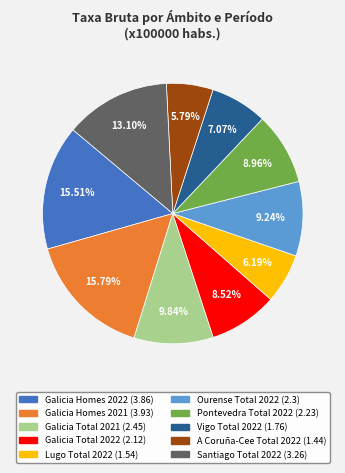

Is the sum of Pontevedra Total 2022 and A Coruña-Cee Total 2022 greater than half?

No